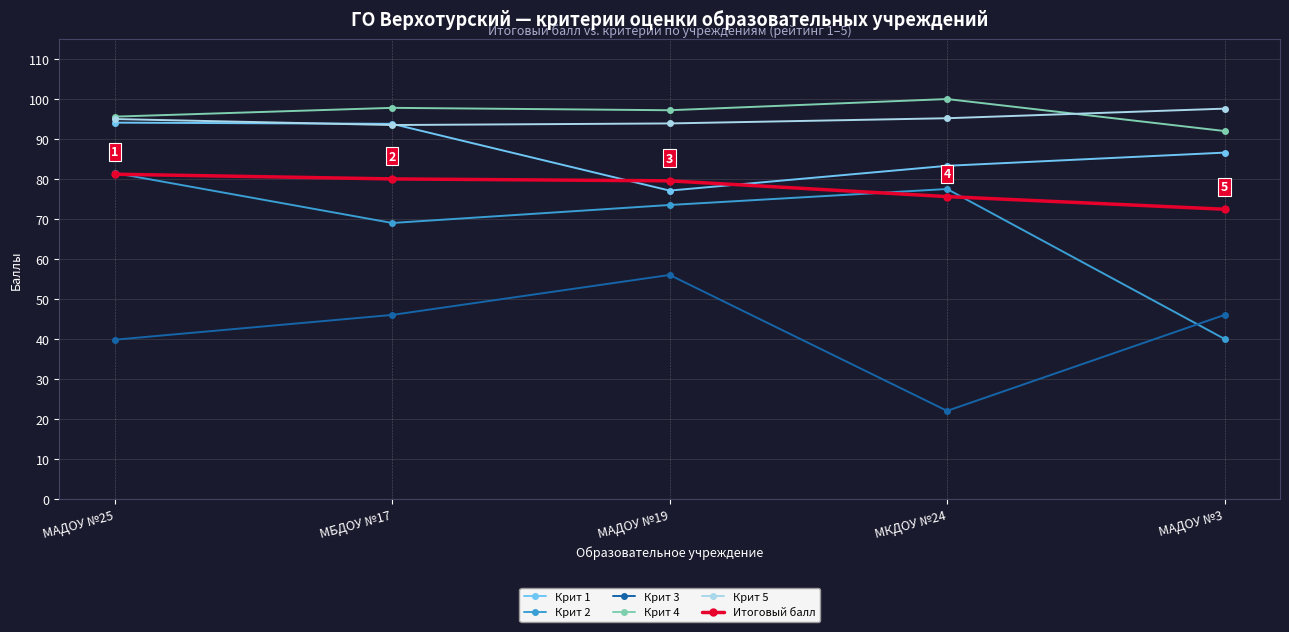

What is the difference between the maximum and minimum values in the Крит 2 series?

41.5